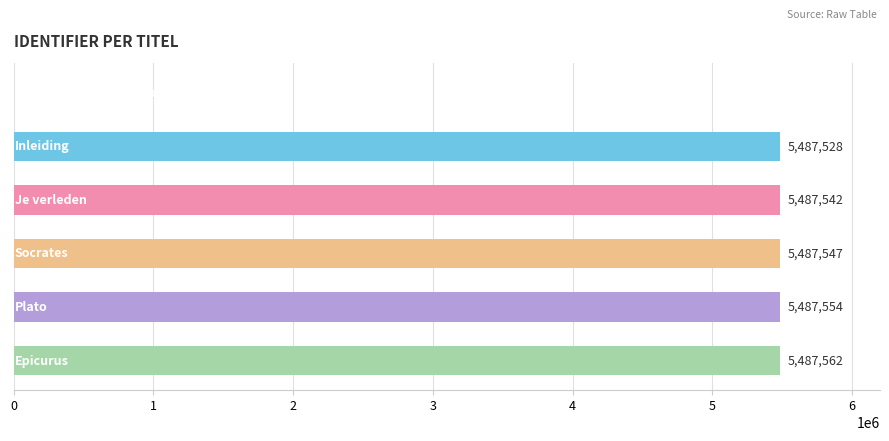

What is the greatest value displayed?

5487562